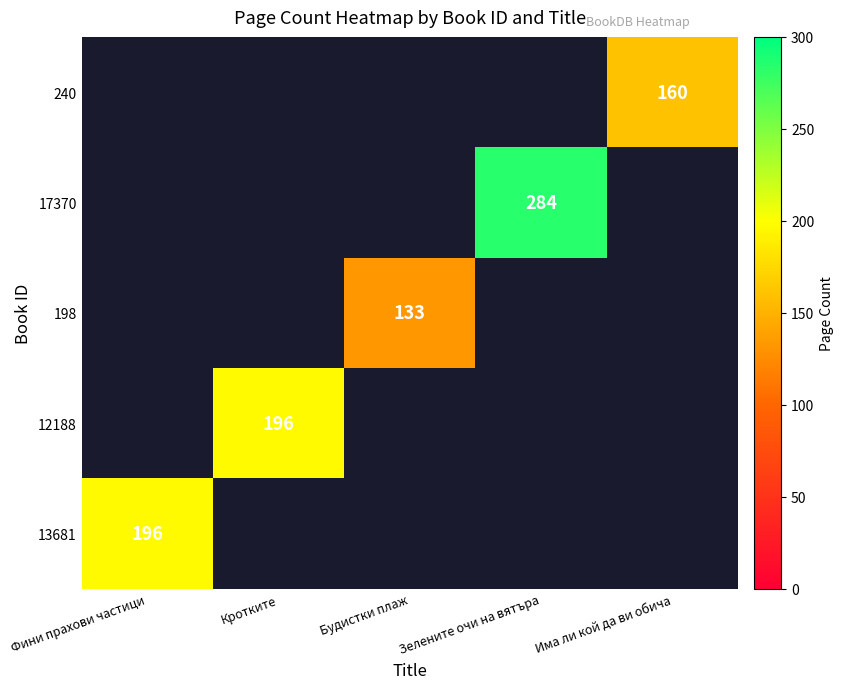

True or false: 12188 has a value of 100 at Кротките.

False